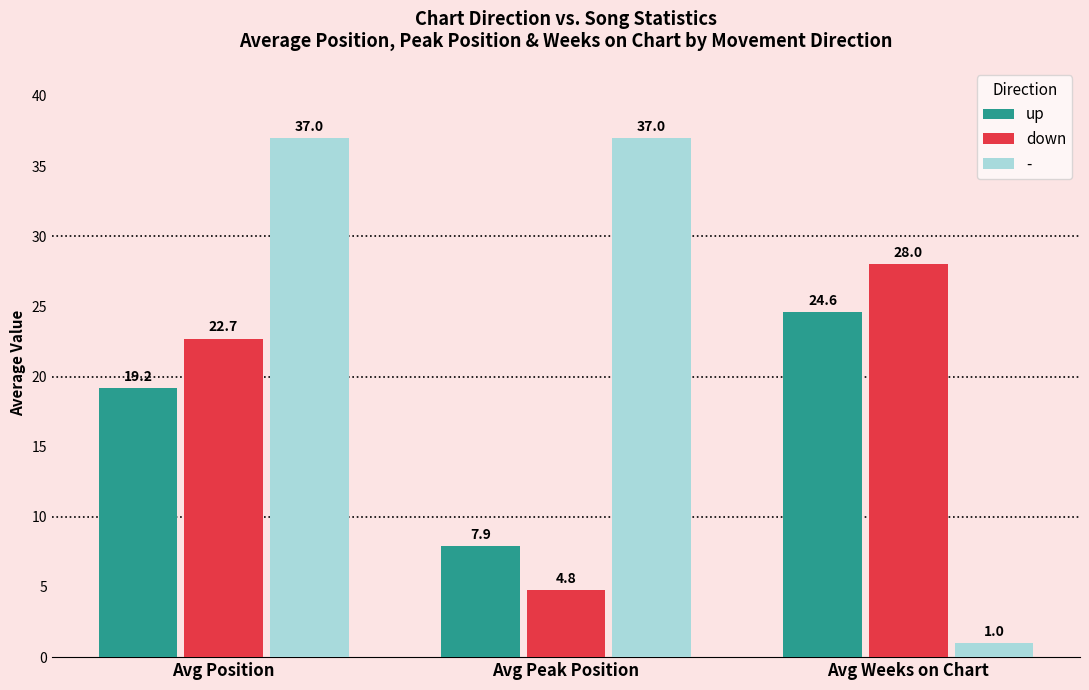

How many bars are there in each group?

3